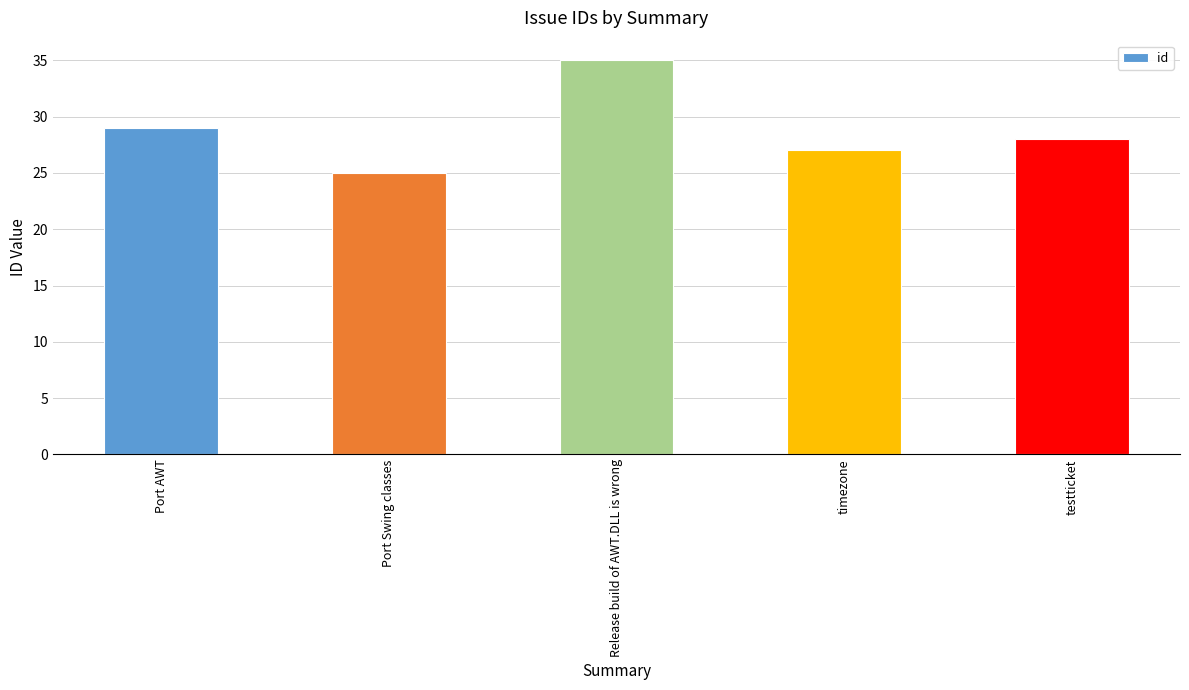

Which has a higher value, Port Swing classes or Release build of AWT.DLL is wrong?

Release build of AWT.DLL is wrong